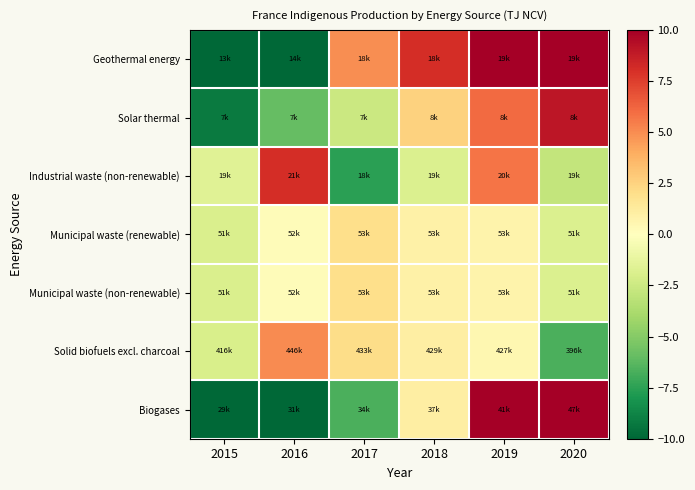

Count the number of data series in this chart.

7